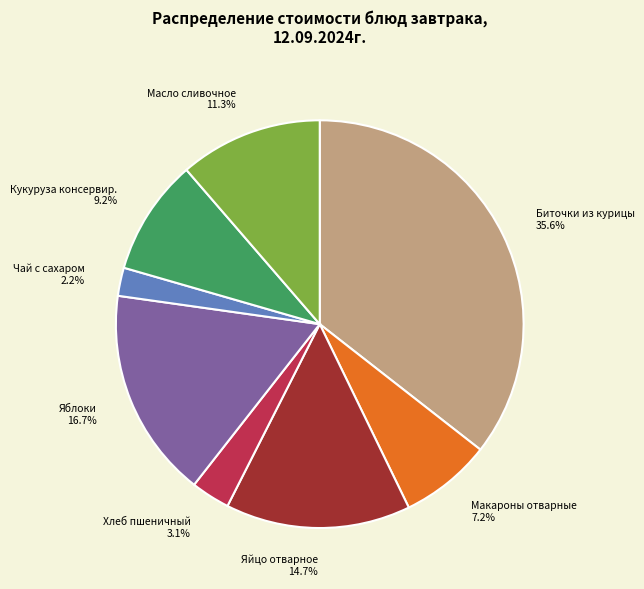

True or false: Биточки из курицы accounts for 28% of the total.

False